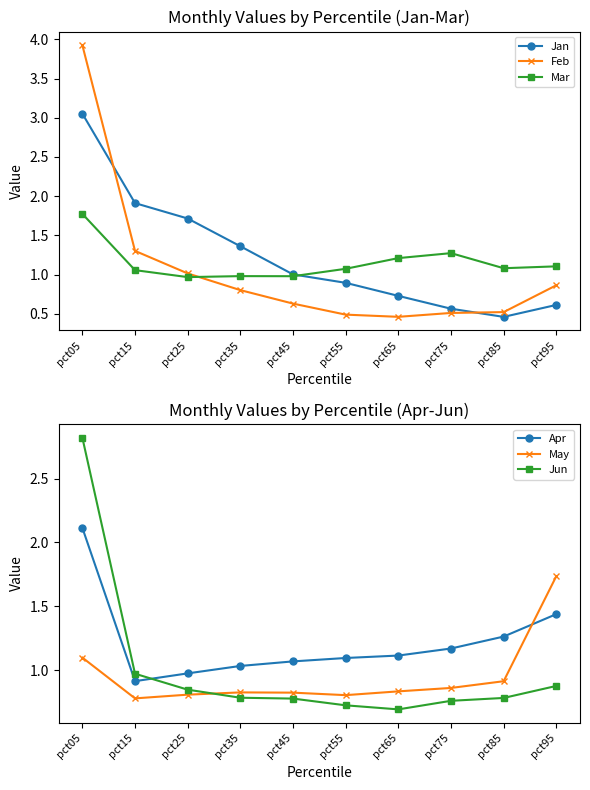

Rank the categories by May value from lowest to highest.

pct15, pct55, pct25, pct45, pct35, pct65, pct75, pct85, pct05, pct95